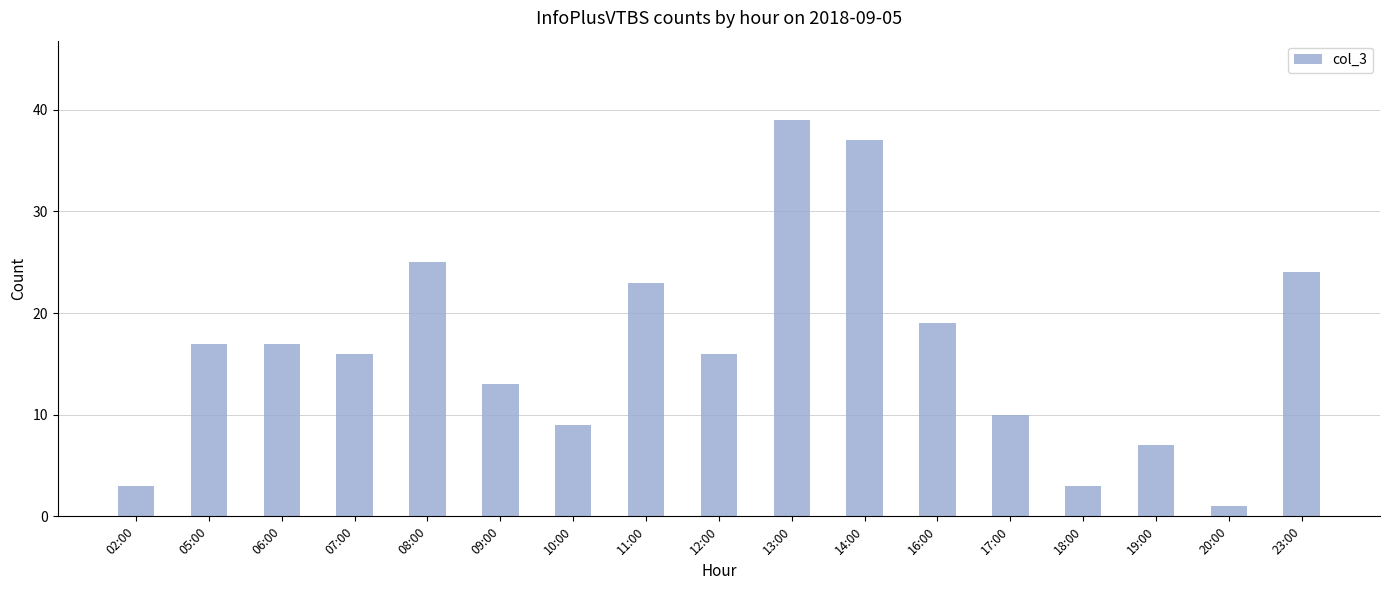

Which has a higher value, 11:00 or 18:00?

11:00